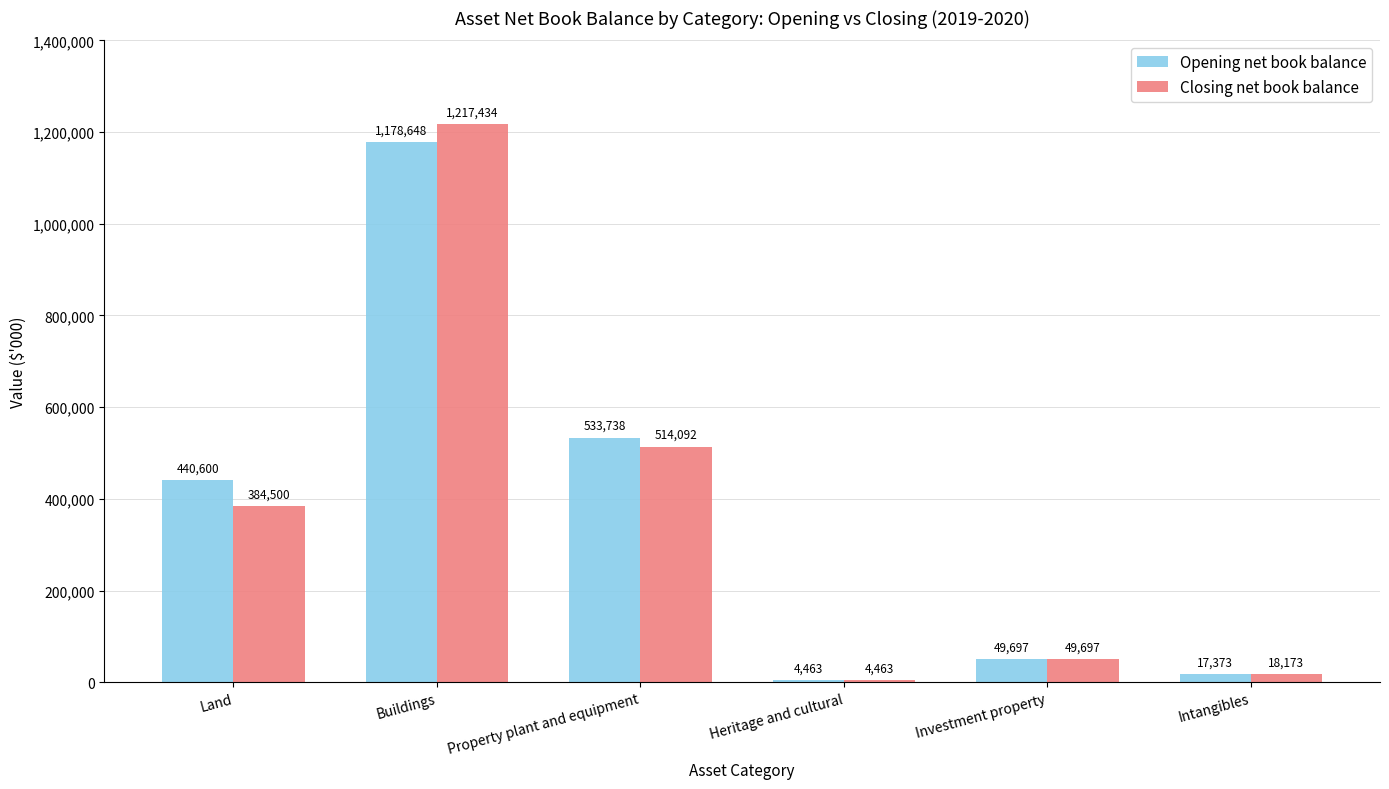

What is the label of the 3rd bar from the right?

Heritage and cultural